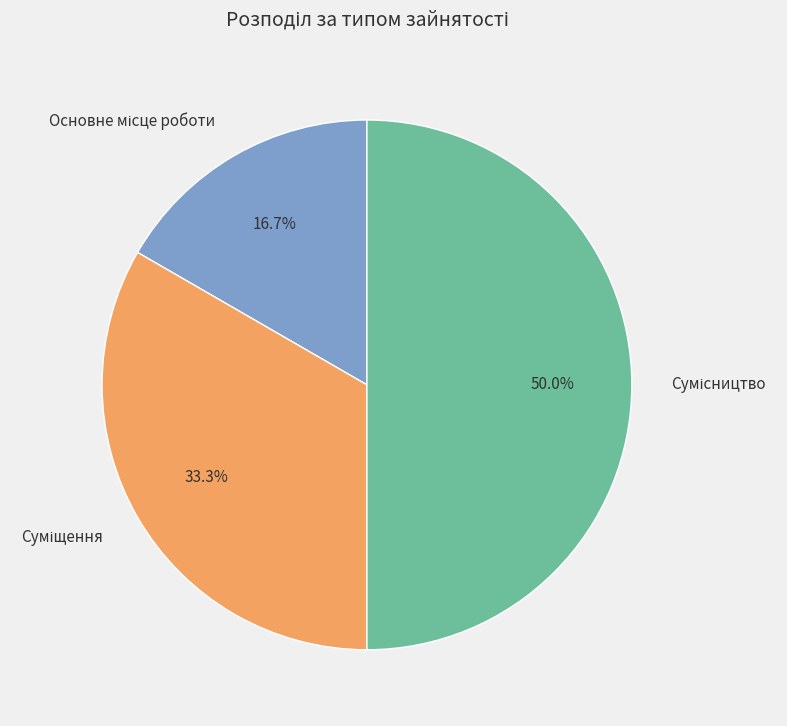

How many slices are in this pie chart?

3